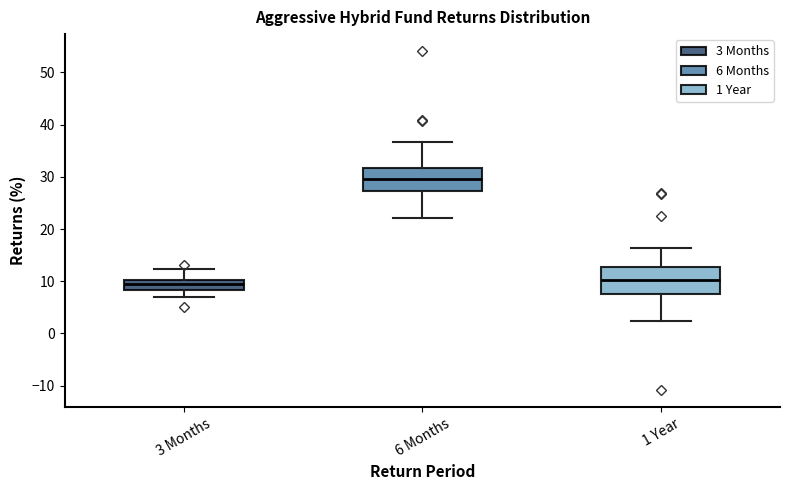

Where does the lower whisker of the box for 3 Months end on the y-axis? The values are not printed on the chart, so give them approximately, as read against the axis.

7